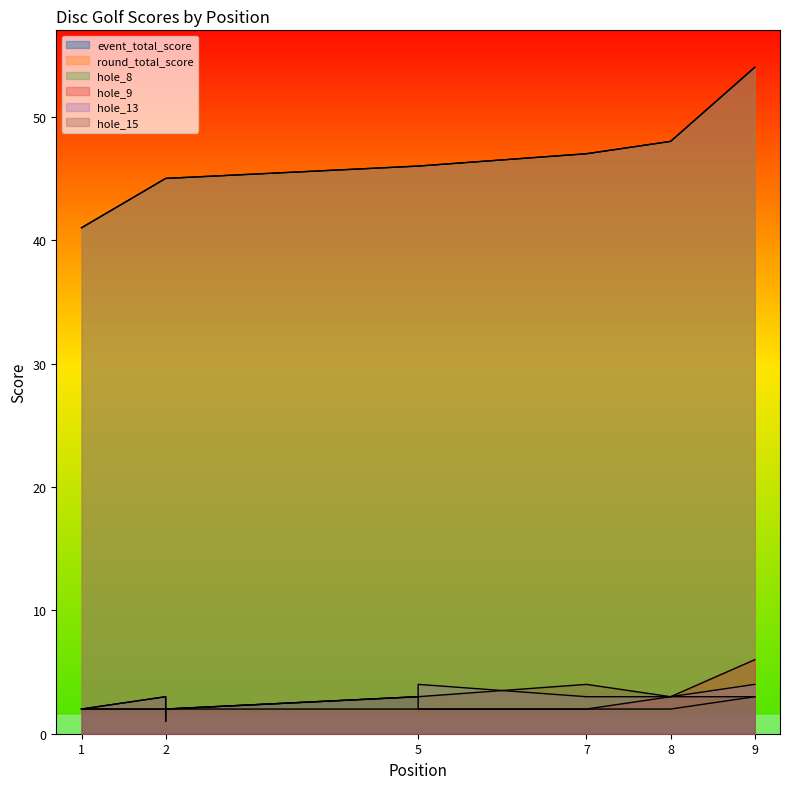

Rank the series at 2 from highest to lowest value.

event_total_score, round_total_score, hole_13, hole_15, hole_8, hole_9